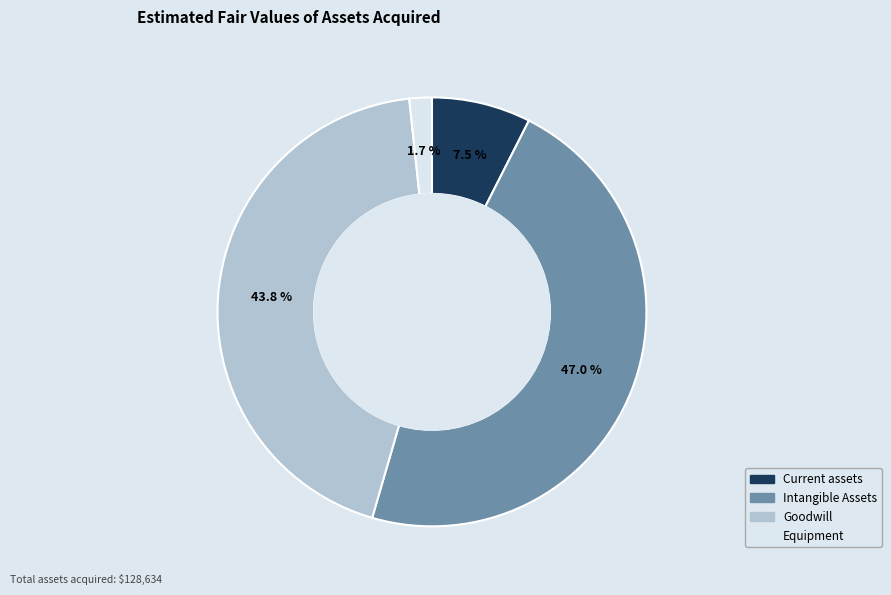

Between Intangible Assets and Goodwill, which is larger?

Intangible Assets